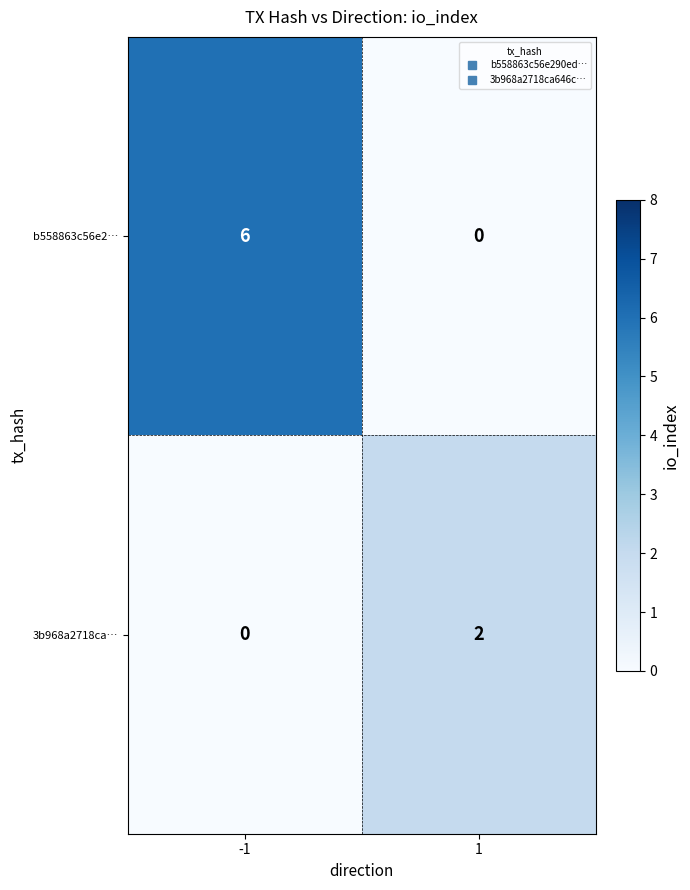

At which category is the sum across all series the highest?

-1